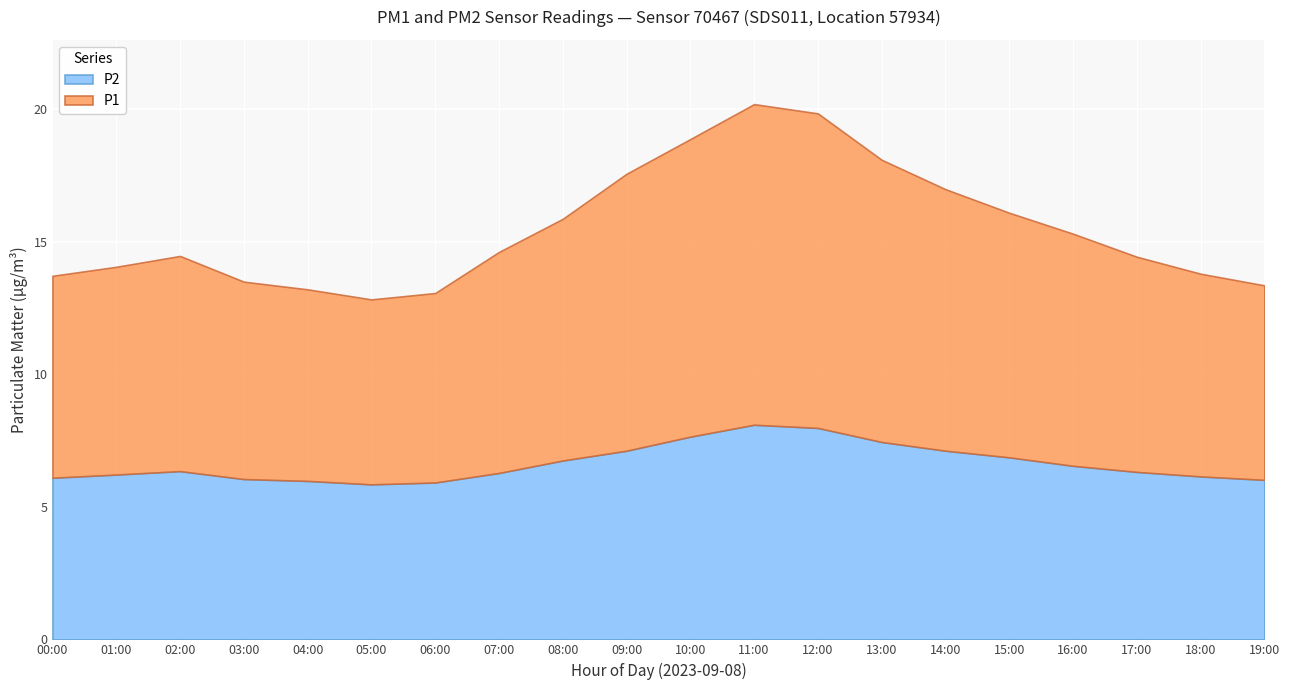

What value does the P1 series have at 13:00?

10.7